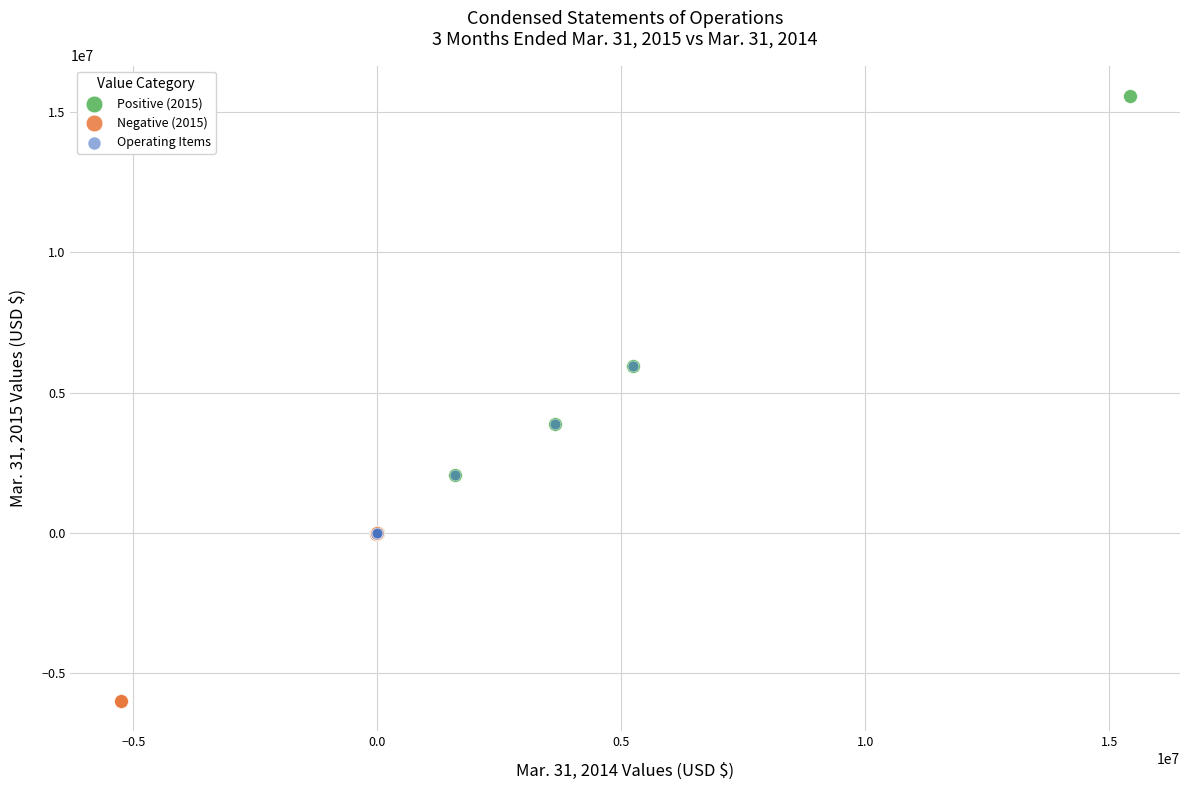

Which series has the widest spread of Y values?

Positive (2015)